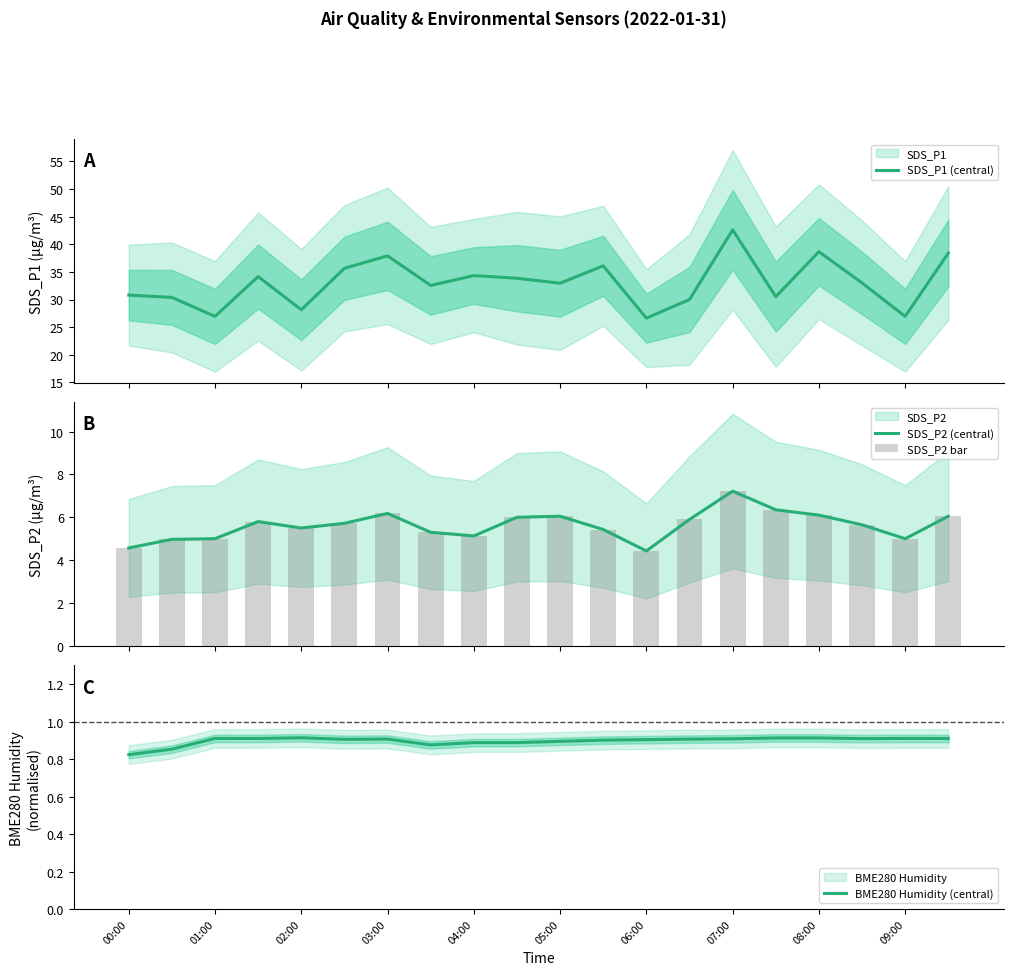

Which series has the widest spread of values?

SDS_P1 (central)